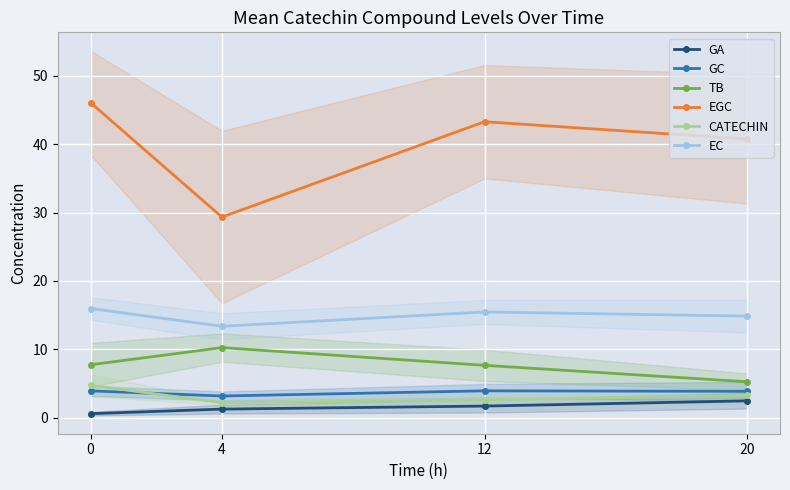

What is the difference between the GA values at 20 and 12?

0.8